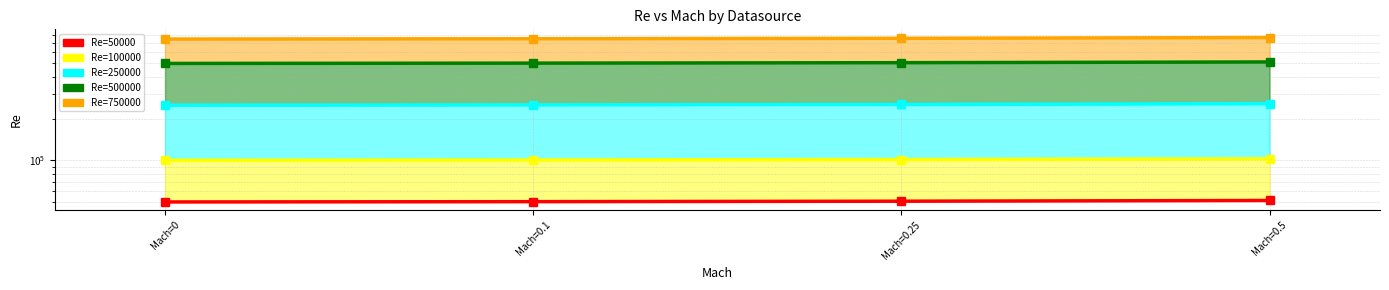

Reading left to right, extract all data points from this chart.

Re=50000: 50000.0	50250.0	50625.0	51250.0
Re=100000: 100000.0	100500.0	101250.0	102500.0
Re=250000: 250000.0	251250.0	253125.0	256250.0
Re=500000: 500000.0	502500.0	506250.0	512500.0
Re=750000: 750000.0	753750.0	759375.0	768750.0